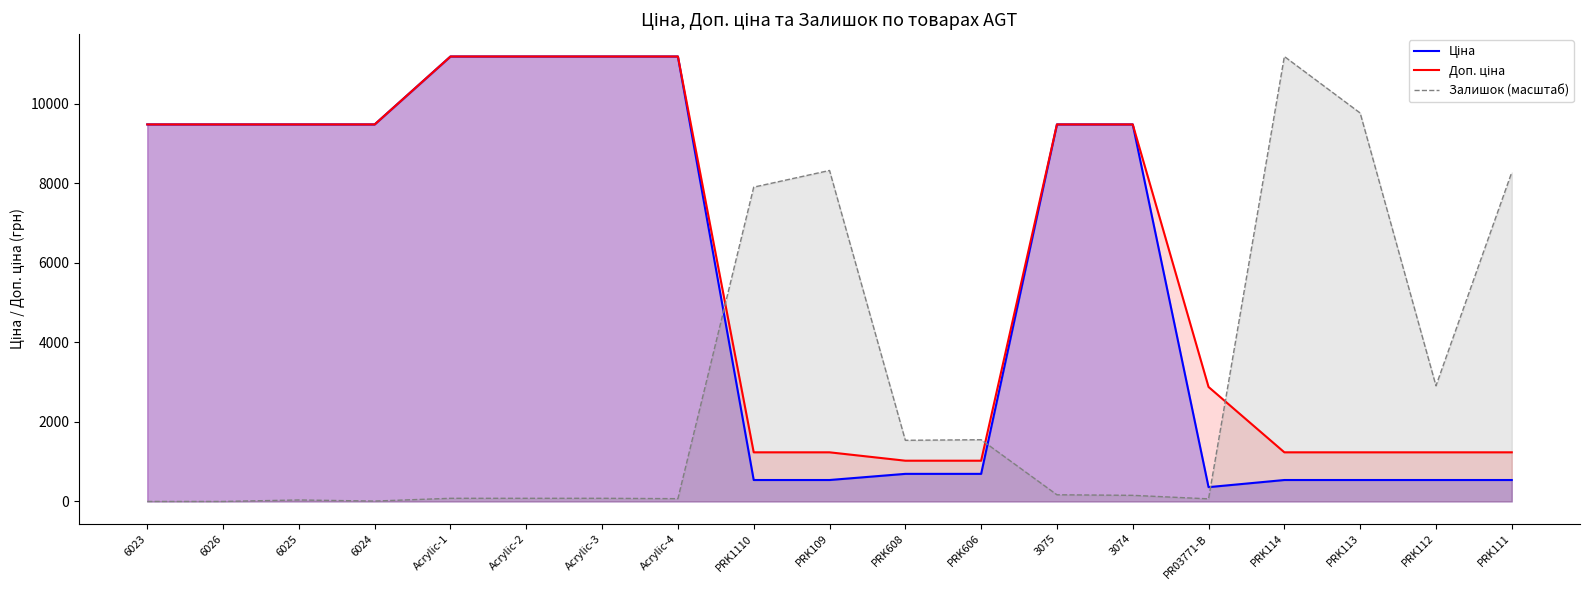

What is the sum of all Залишок (масштаб) values?

52194.3